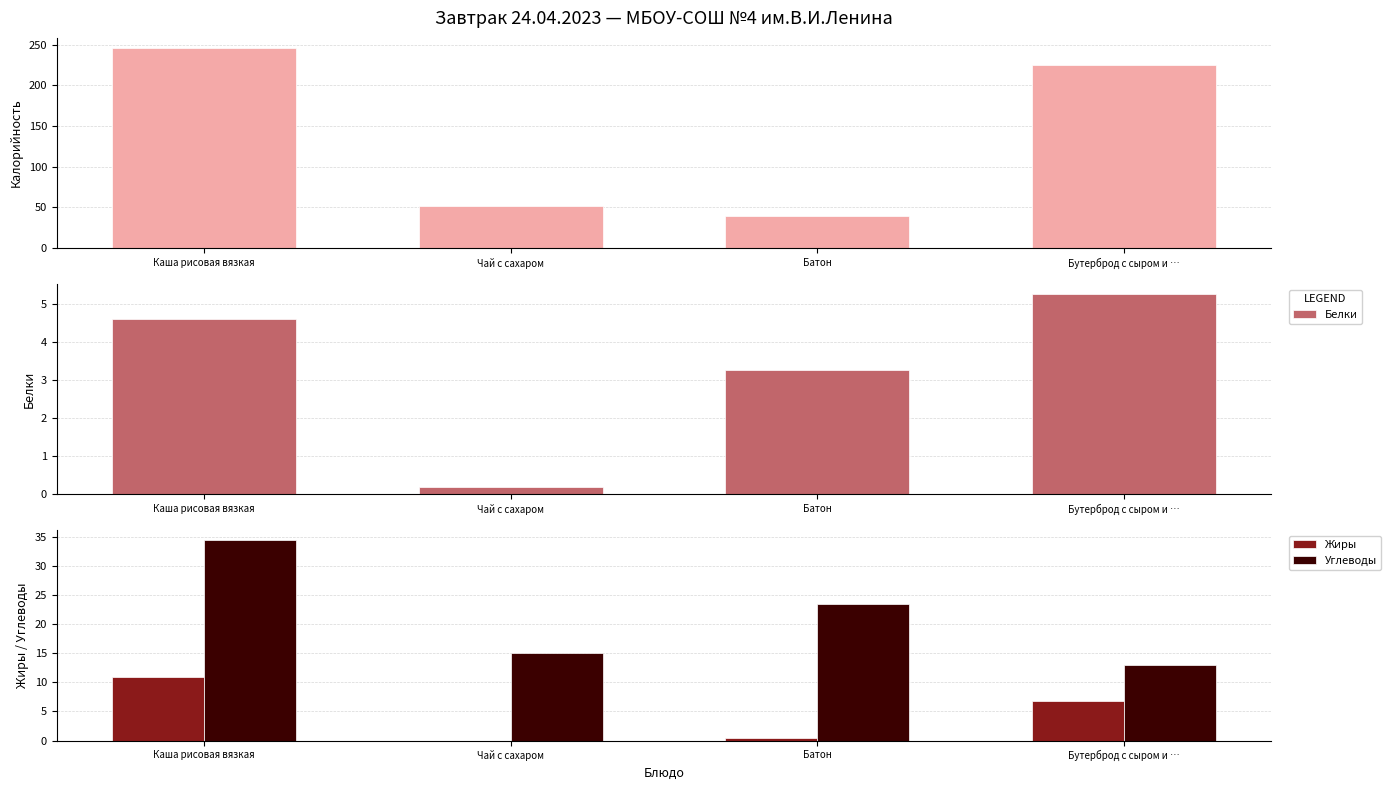

How many values in the Жиры series are below 6?

2